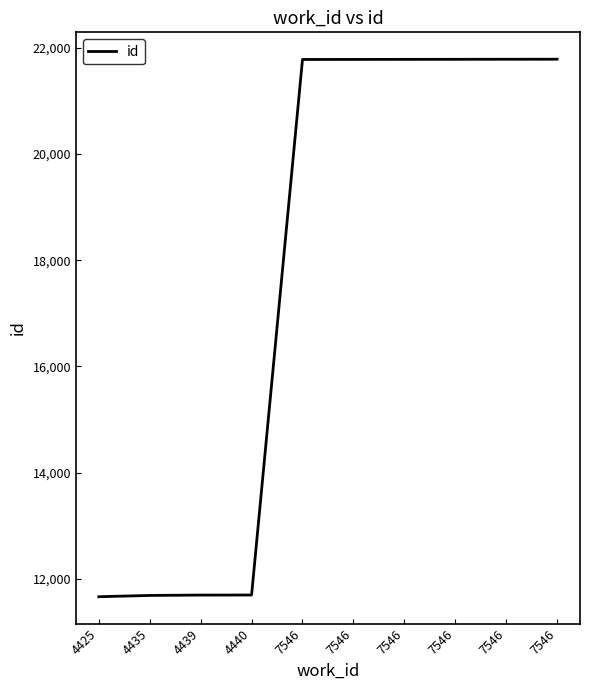

Is it true that the value at 7546 is 21784?

True